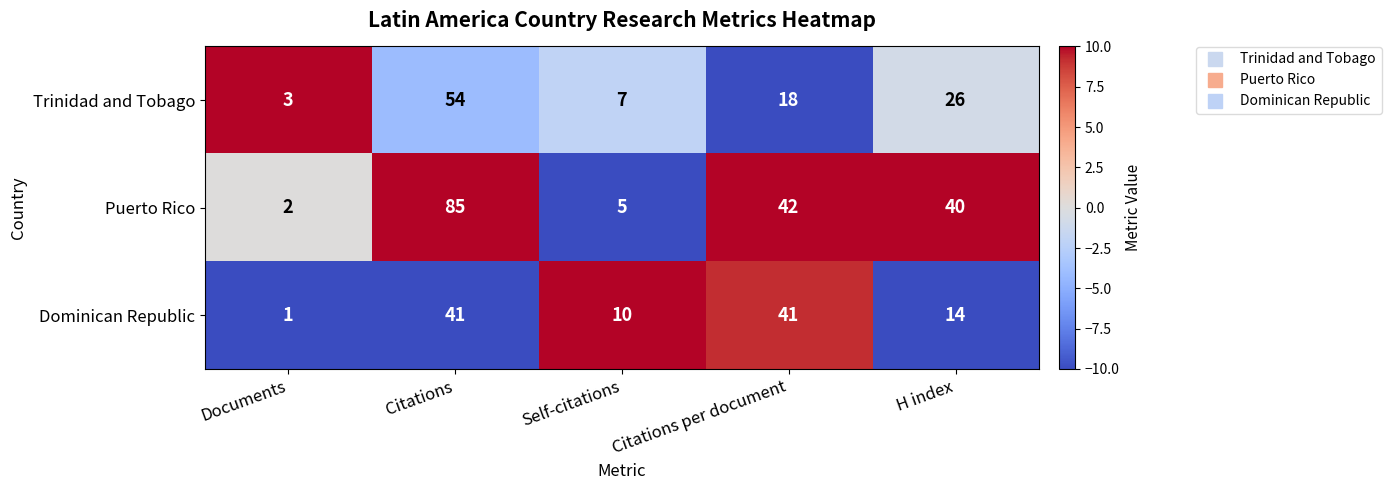

How many series are shown in this chart?

3